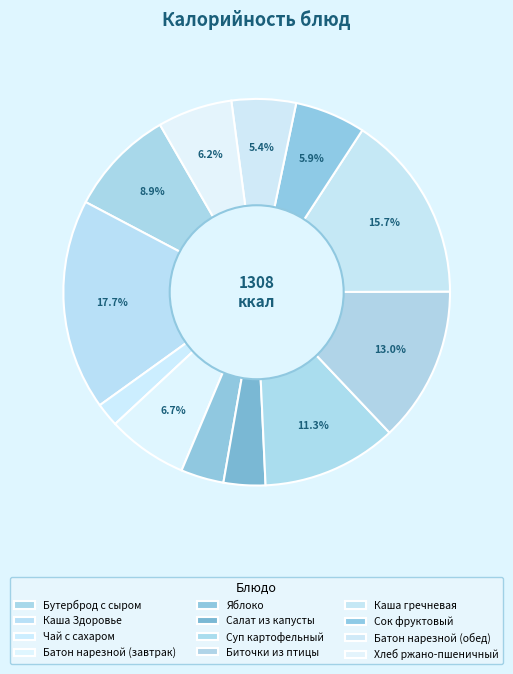

To the nearest percent, what is the combined percentage of Хлеб ржано-пшеничный and Чай с сахаром?

8%